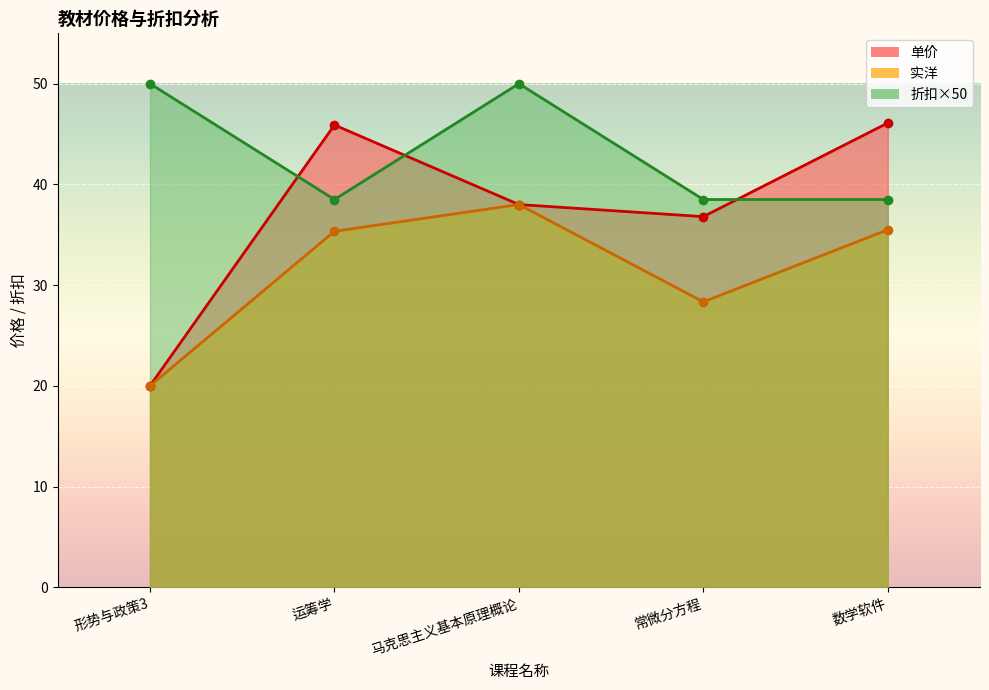

Is it true that 单价 equals 15.3 at 数学软件?

False